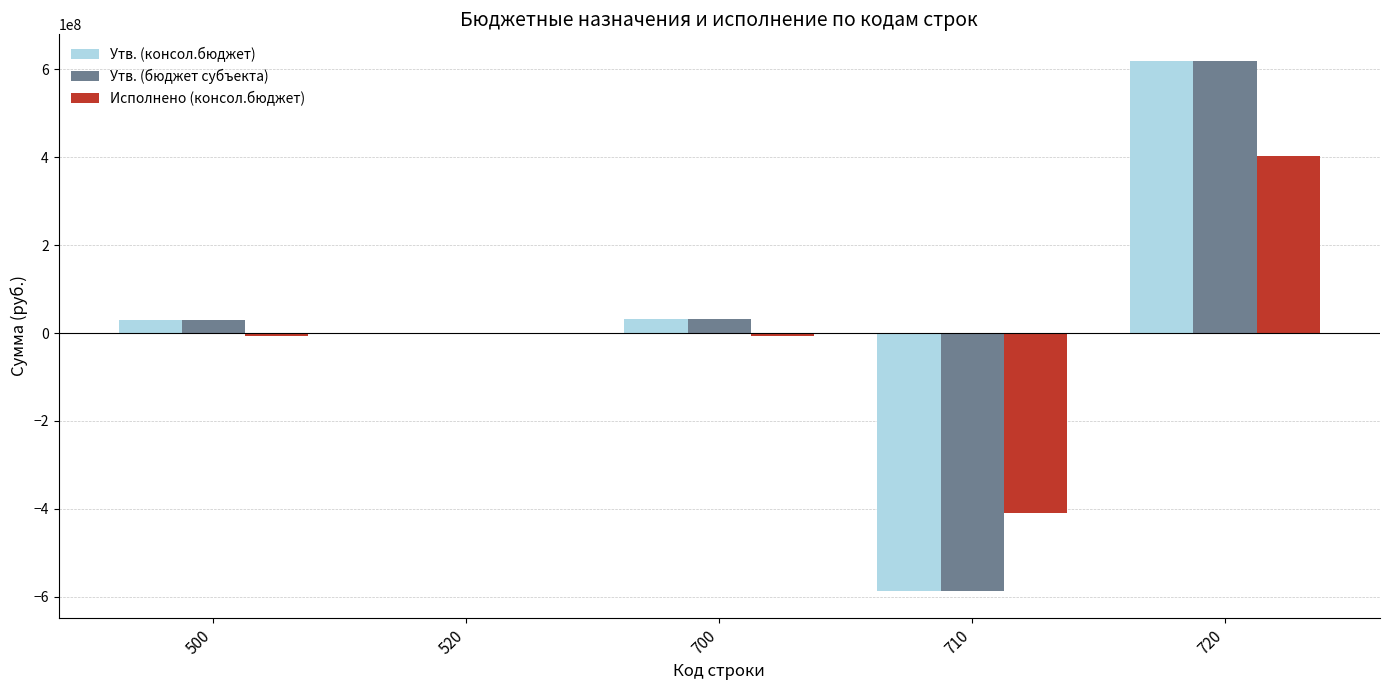

What is the sum of all Исполнено (консол.бюджет) values?

-22250981.5